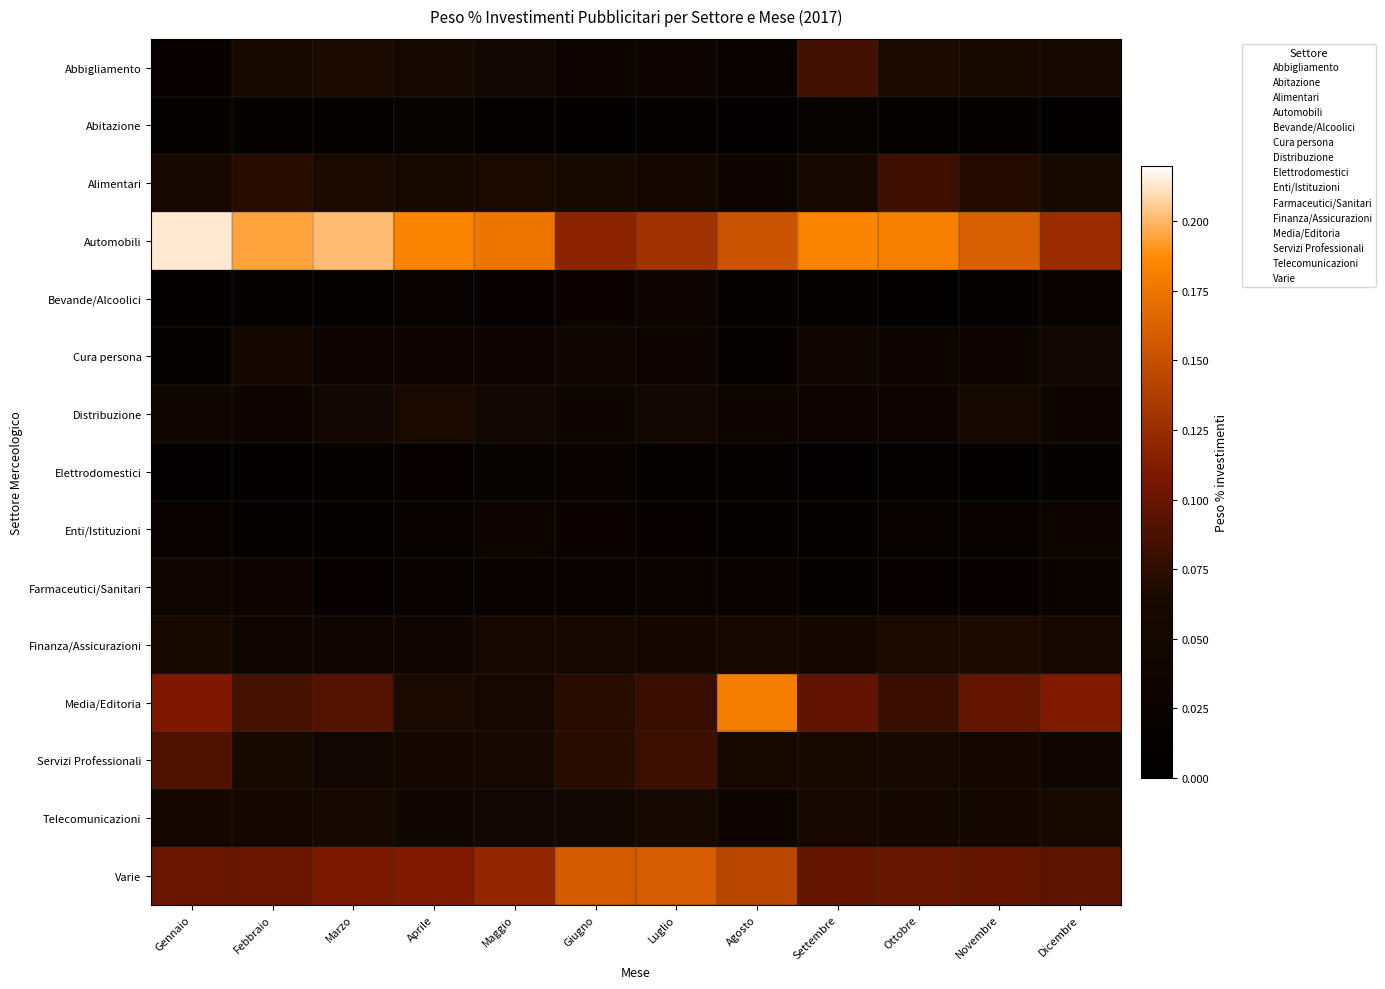

Which series has the widest spread of values?

Media/Editoria